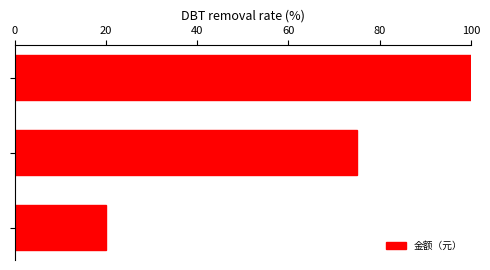

What is the minimum value shown in the chart?

20